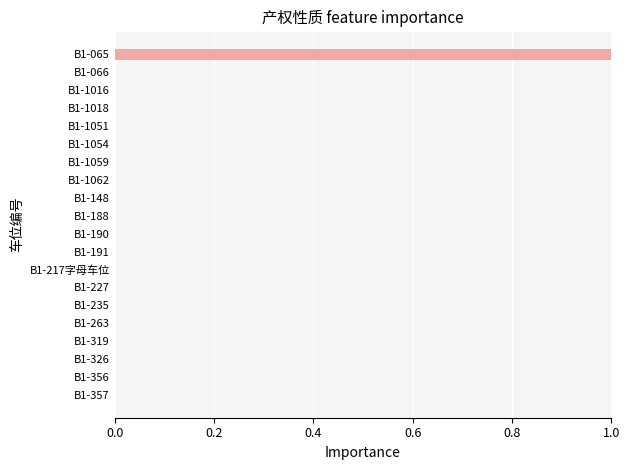

Is it true that the value at B1-356 is 0?

True